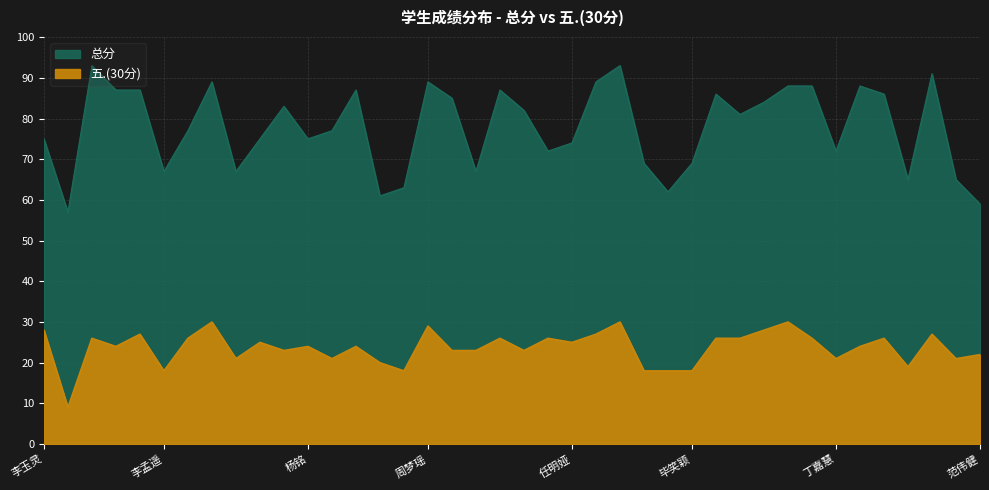

At how many categories does at least one series exceed 62?

36